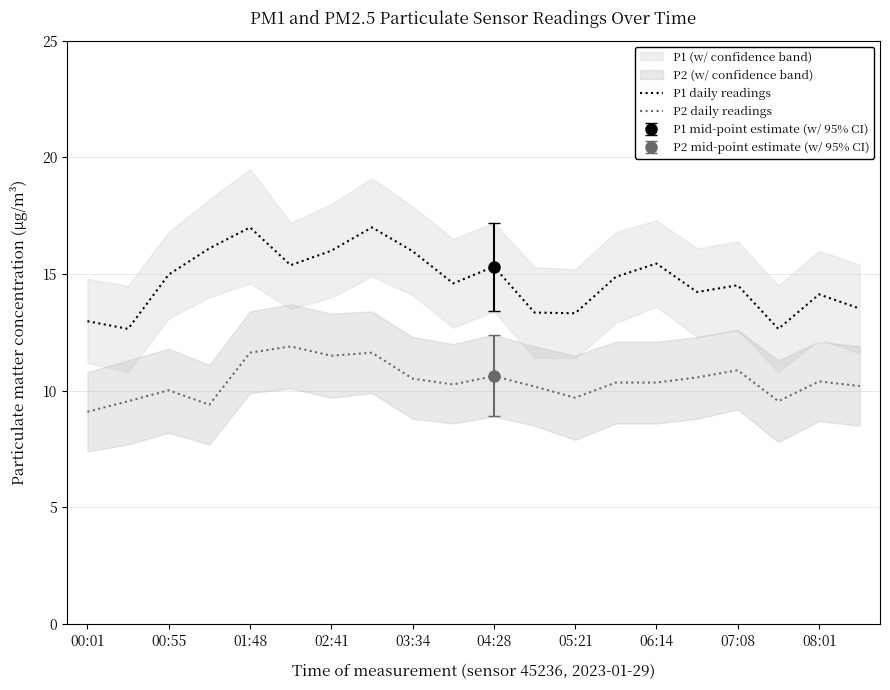

True or false: P2 daily readings and P1 daily readings intersect in this chart.

False